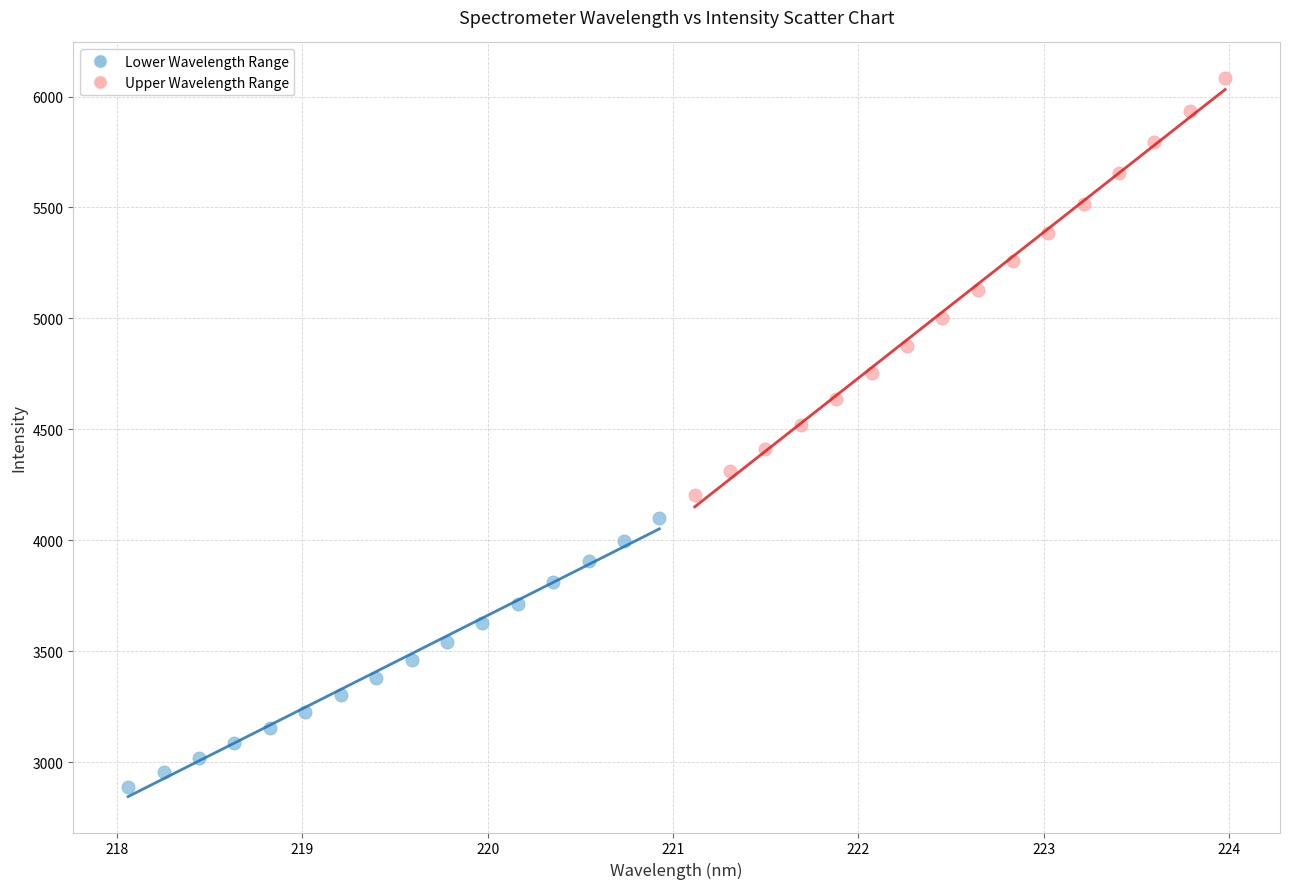

What are all the series names shown in the legend?

Lower Wavelength Range, Upper Wavelength Range